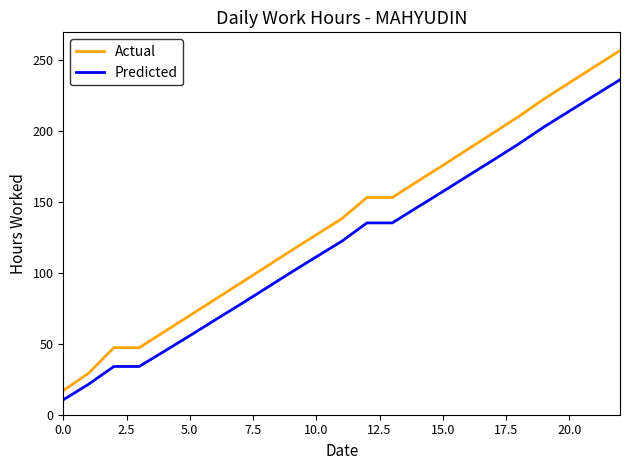

What is the minimum value for Predicted?

10.5